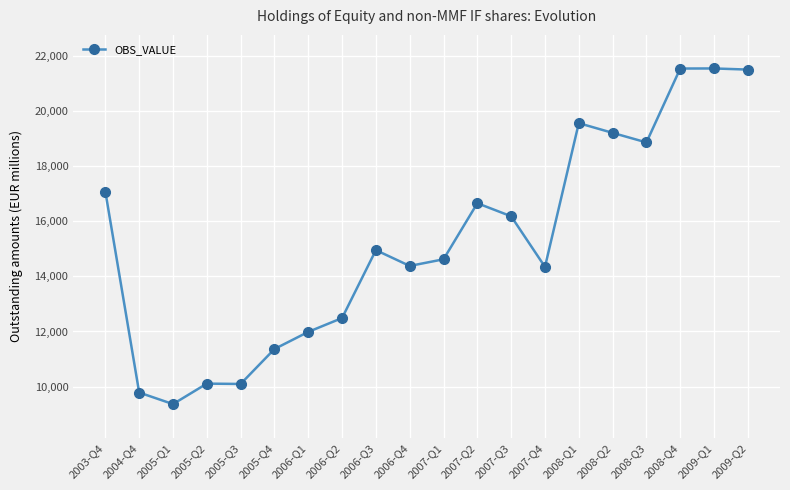

How many categories are shown in the chart?

20